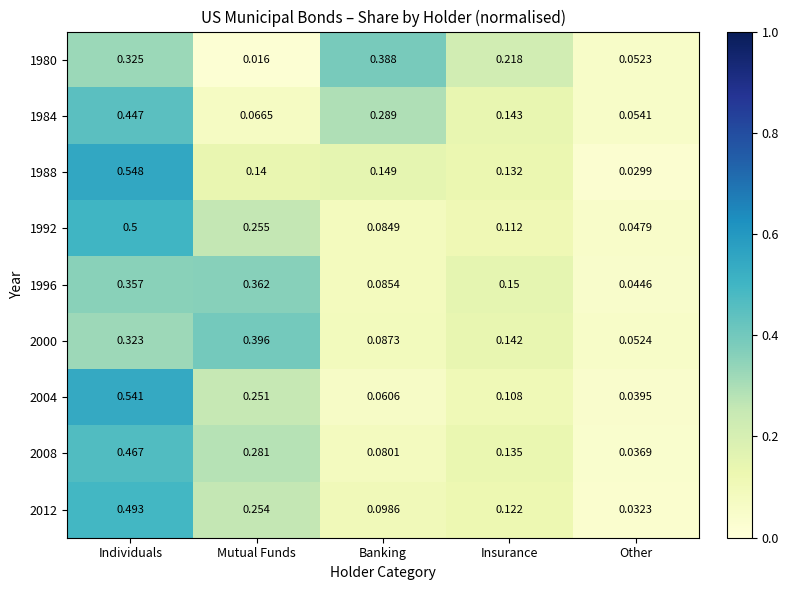

Count the number of data series in this chart.

9